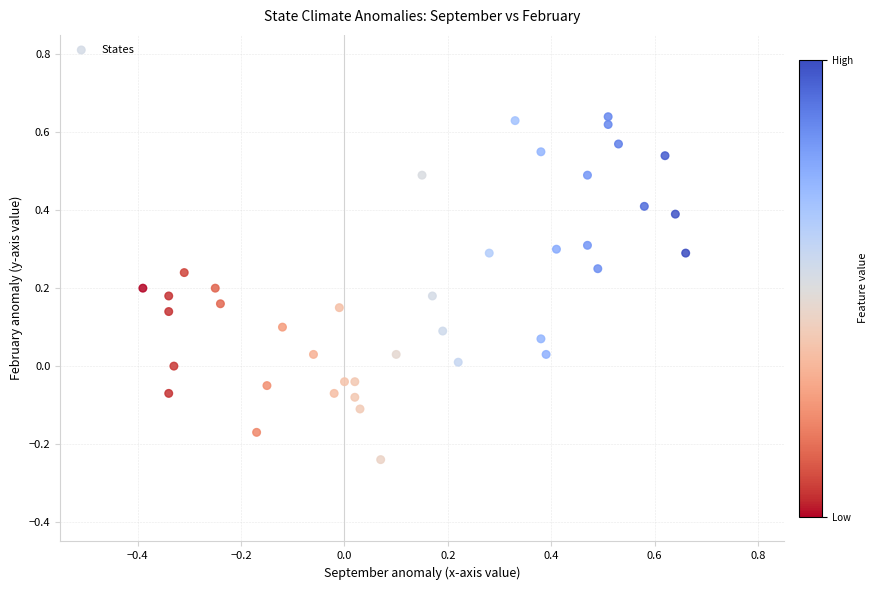

What is the range of X values (max minus min)?

1.1